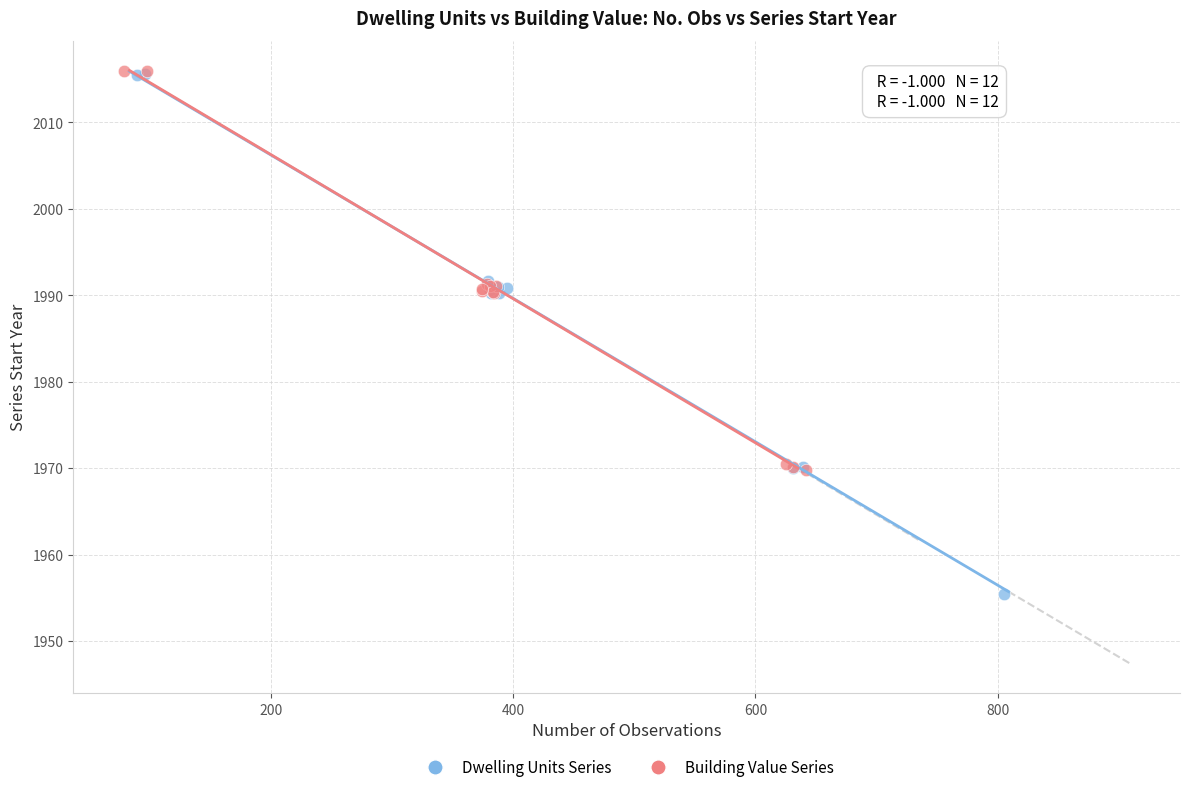

Which series reaches the minimum Y coordinate?

Dwelling Units Series